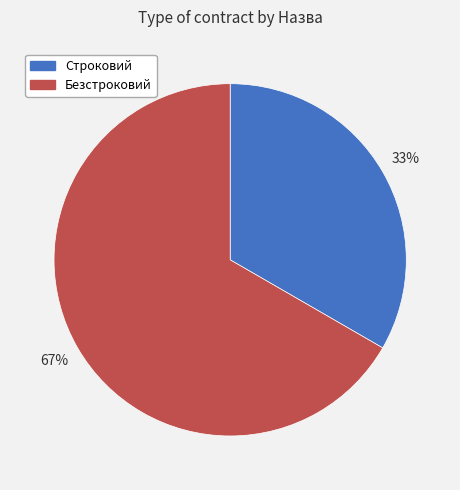

Does Строковий account for over 50% of the chart?

No